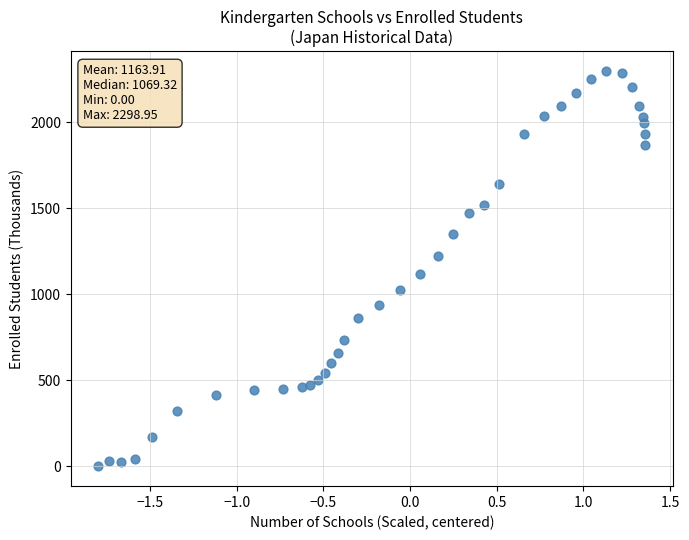

What Y value in the scatter plot is closest to 1149?

1115.7